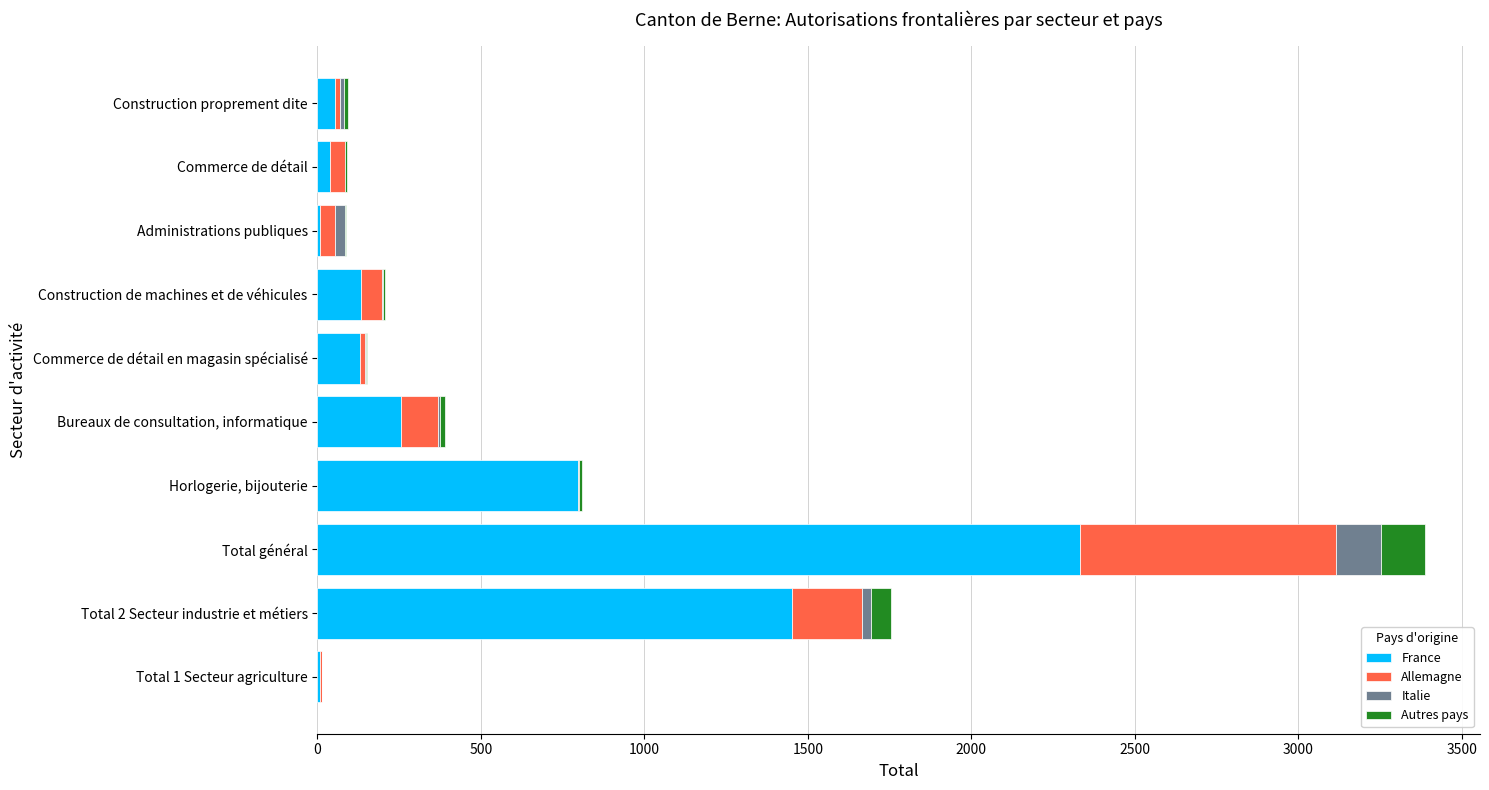

What is the maximum value for France?

2332